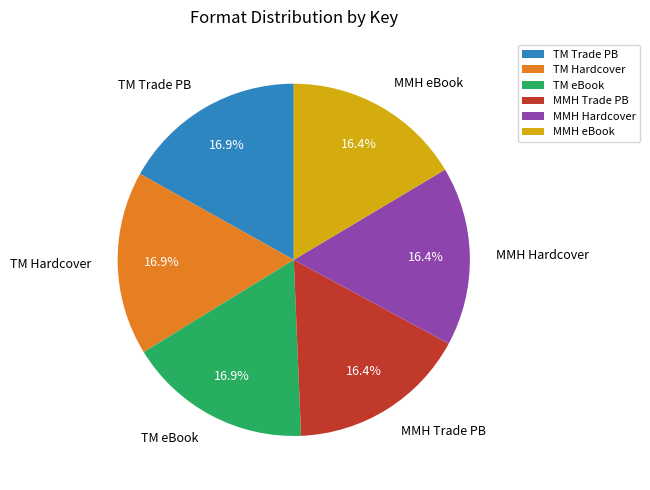

What percentage do MMH Hardcover and TM Trade PB together represent?

33.3%